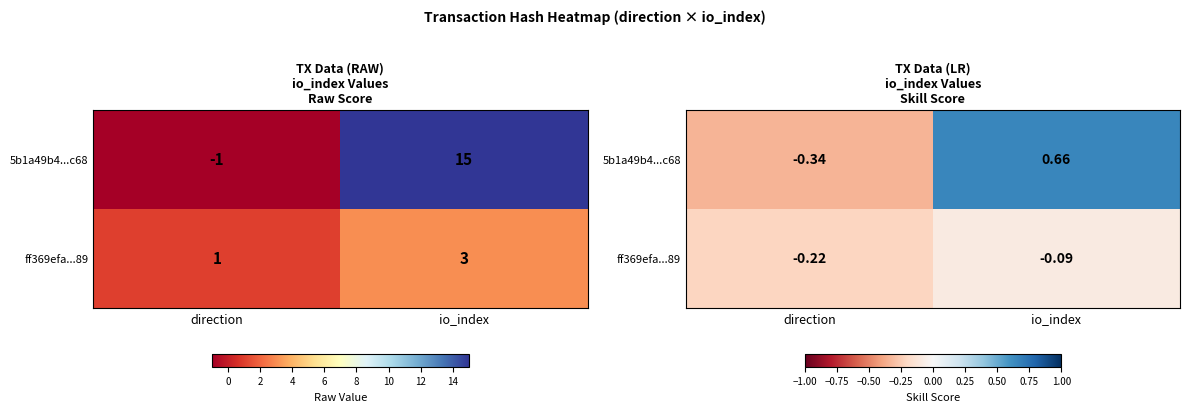

How many 5b1a49b4...c68 values are between 0 and 1?

1